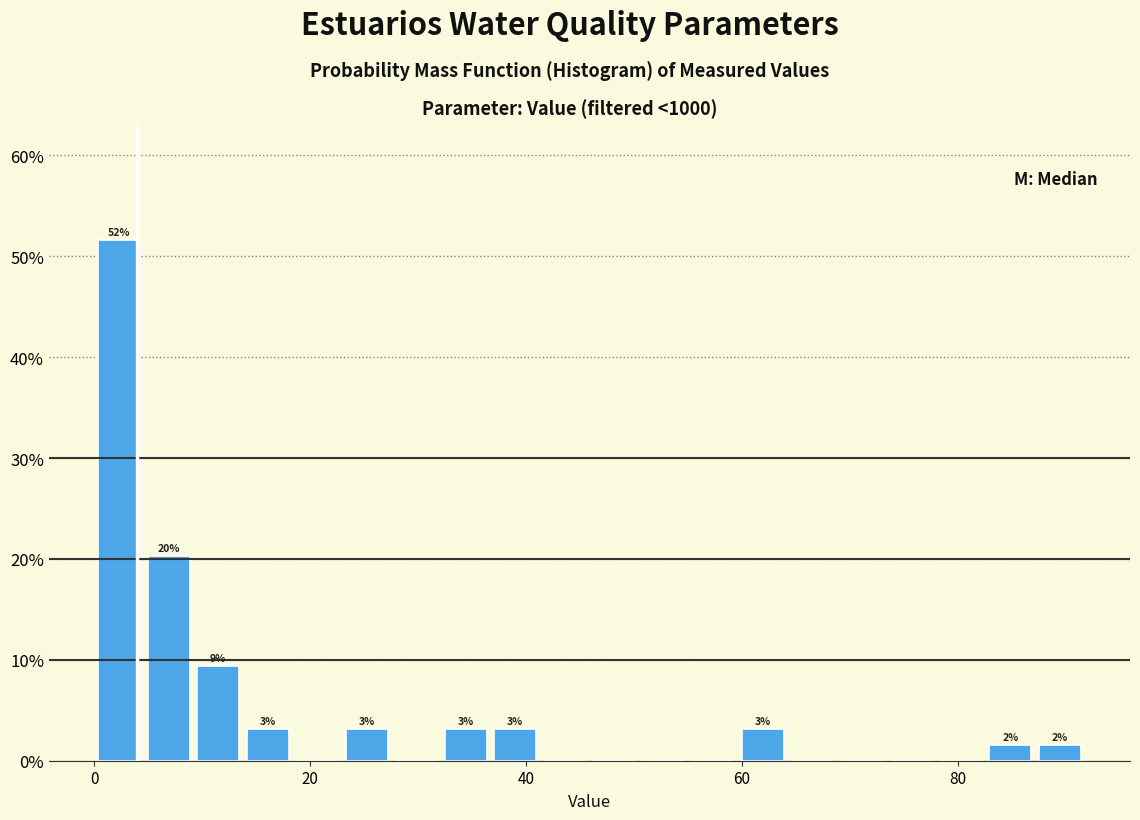

Read against the x-axis, roughly where is the centre of the tallest bar?

2